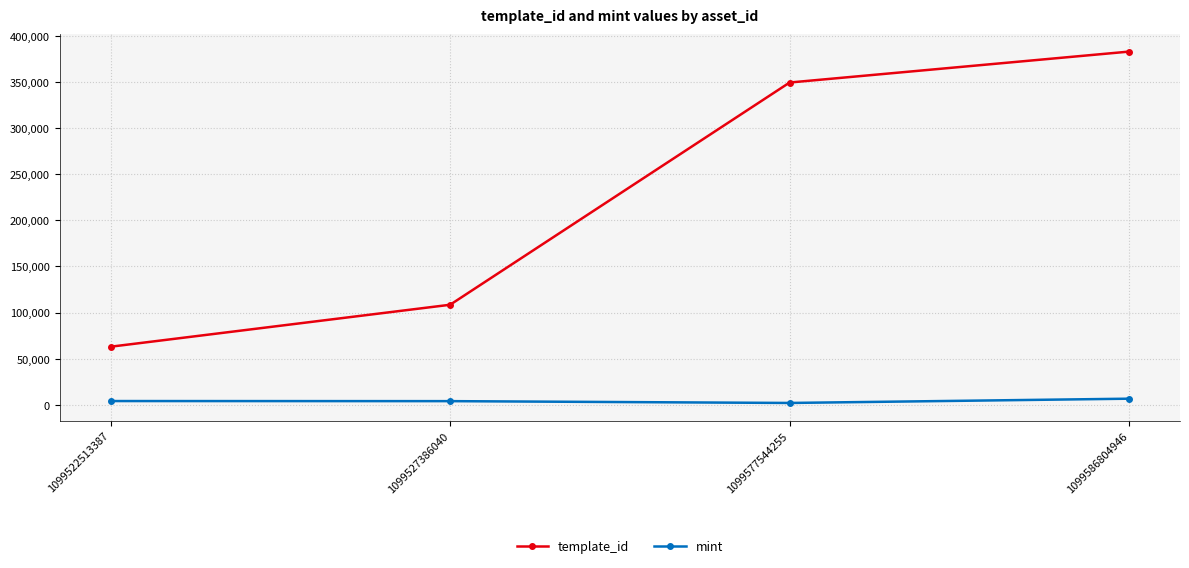

How many lines are shown in the chart?

2